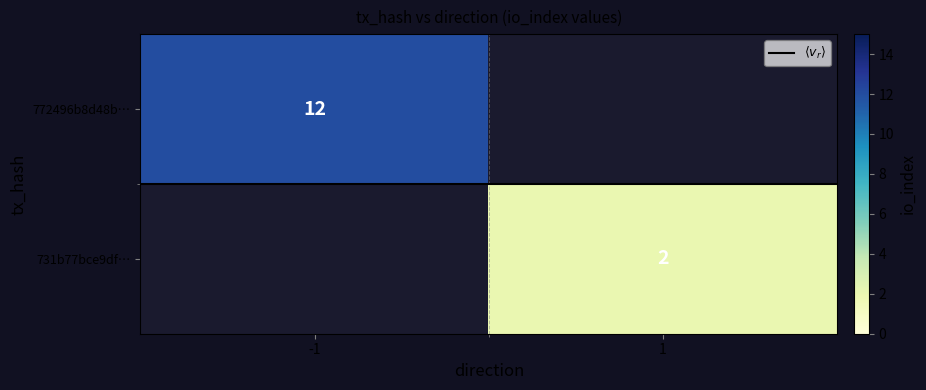

At which category does the chart reach its minimum across all series?

-1